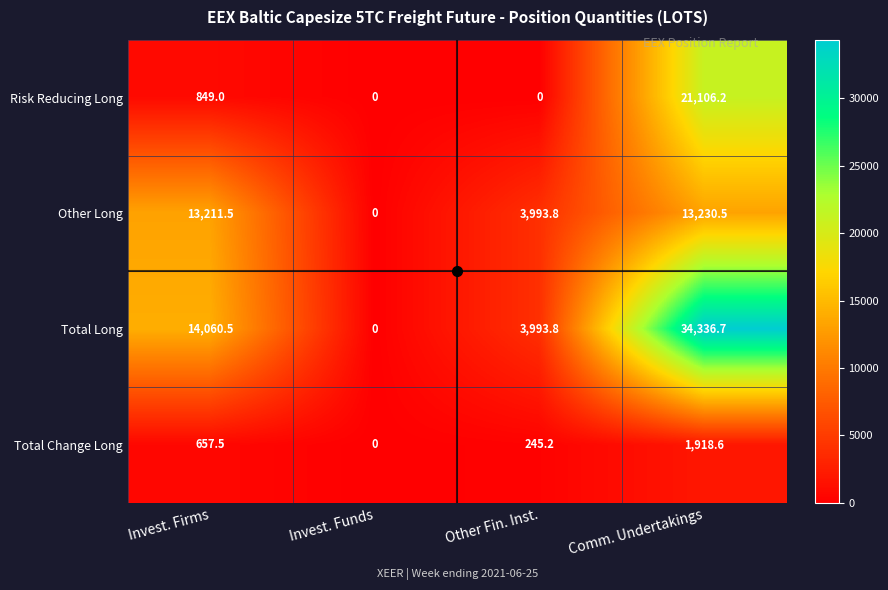

Which series has the largest total across all categories?

Total Long